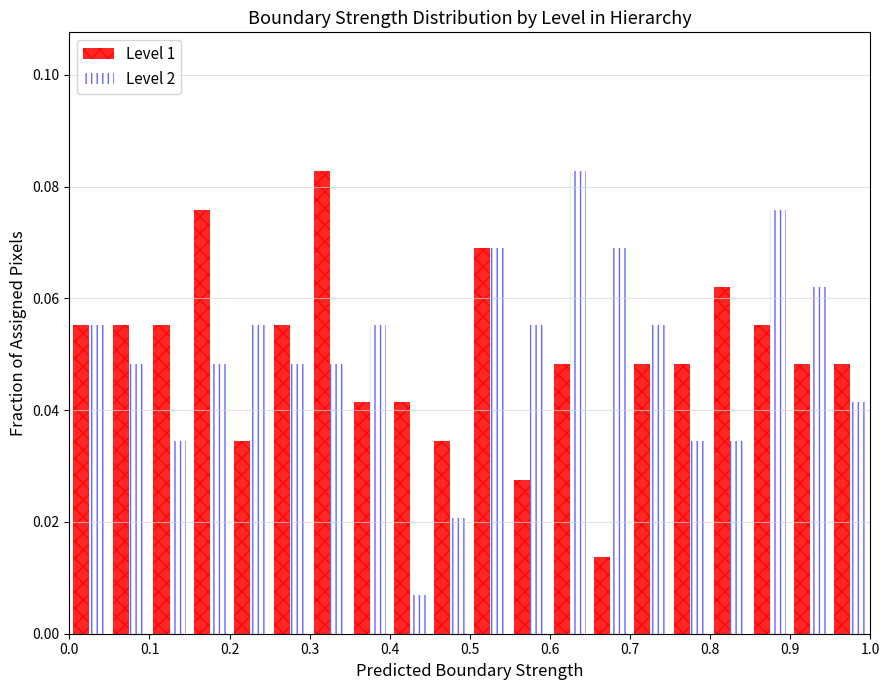

What is the height of the Level 2 bar covering 0.85 to 0.90 on the x-axis? The values are not printed on the chart, so give them approximately, as read against the axis.

0.076